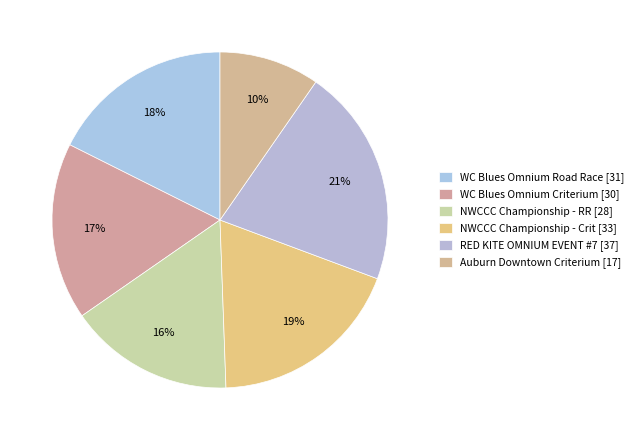

Does any single category account for the majority?

No